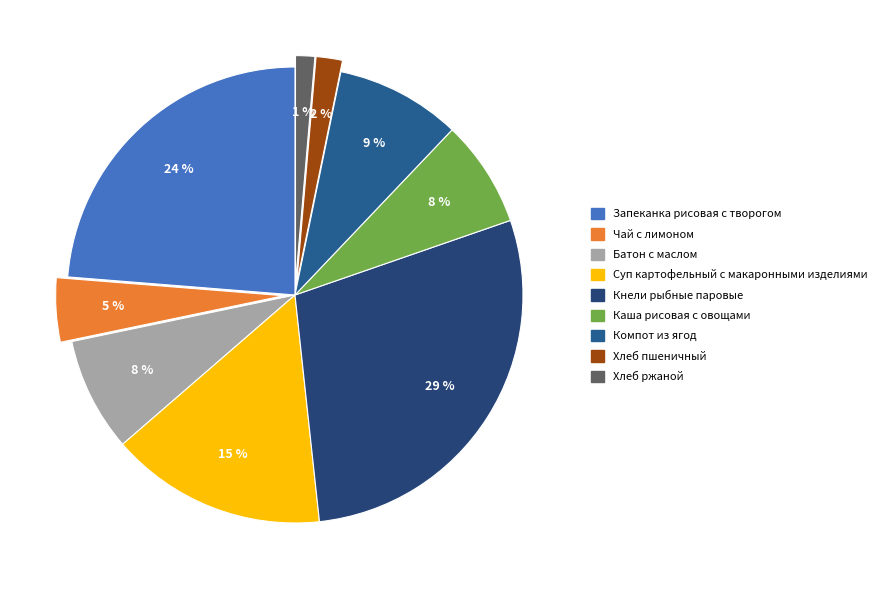

Does any single category account for the majority?

No